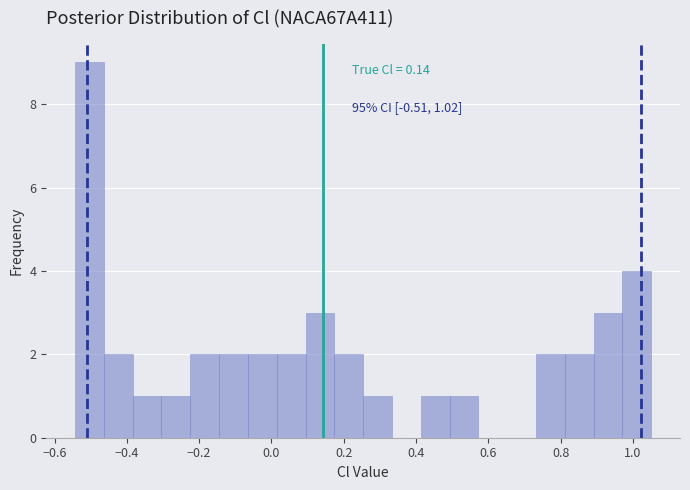

Around what value on the x-axis is the tallest bar? Give the approximate position of its centre, as read against the axis.

-0.50